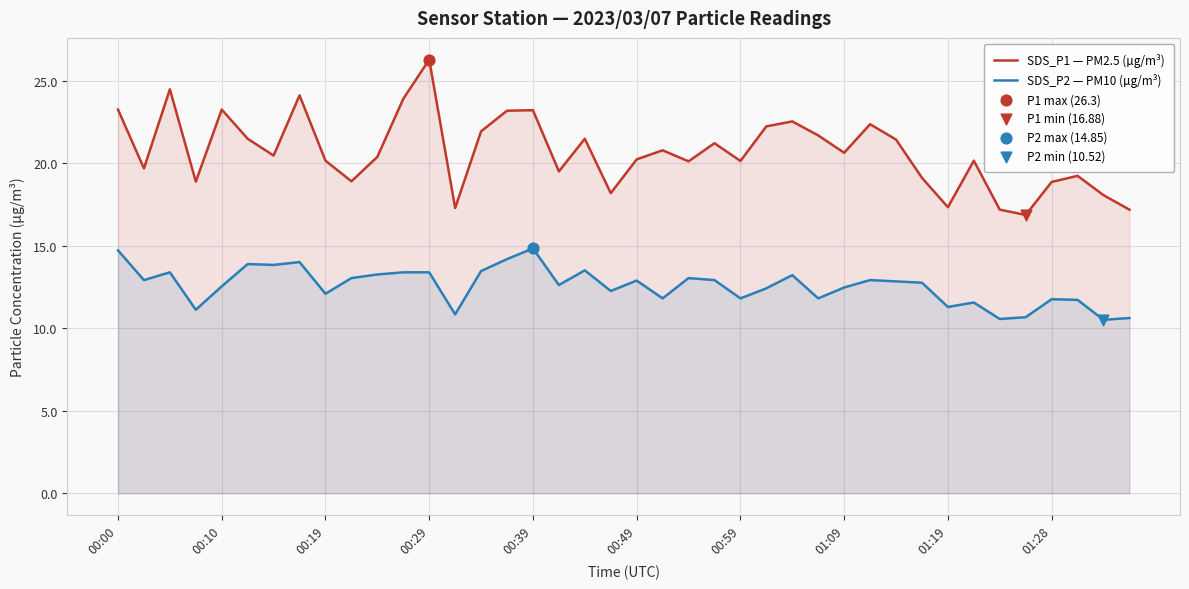

Which series has the largest Y range (max minus min)?

SDS_P1 — PM2.5 (µg/m³)